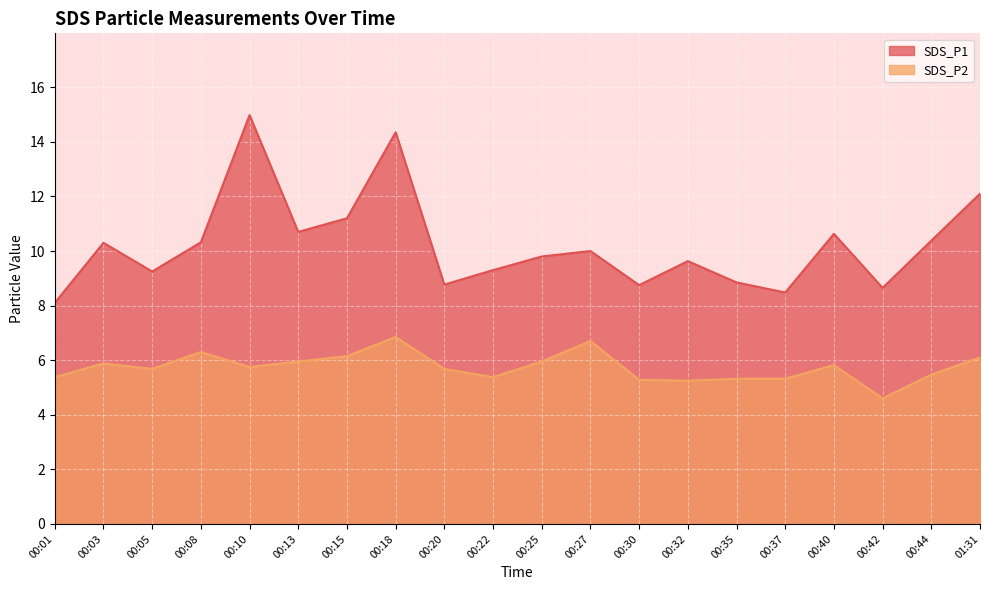

Read the SDS_P2 value at 00:05.

5.7